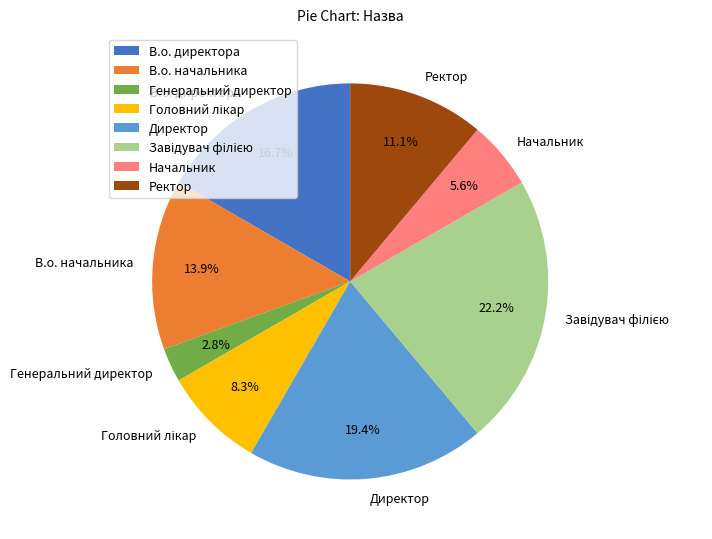

Count the number of slices in the pie.

8